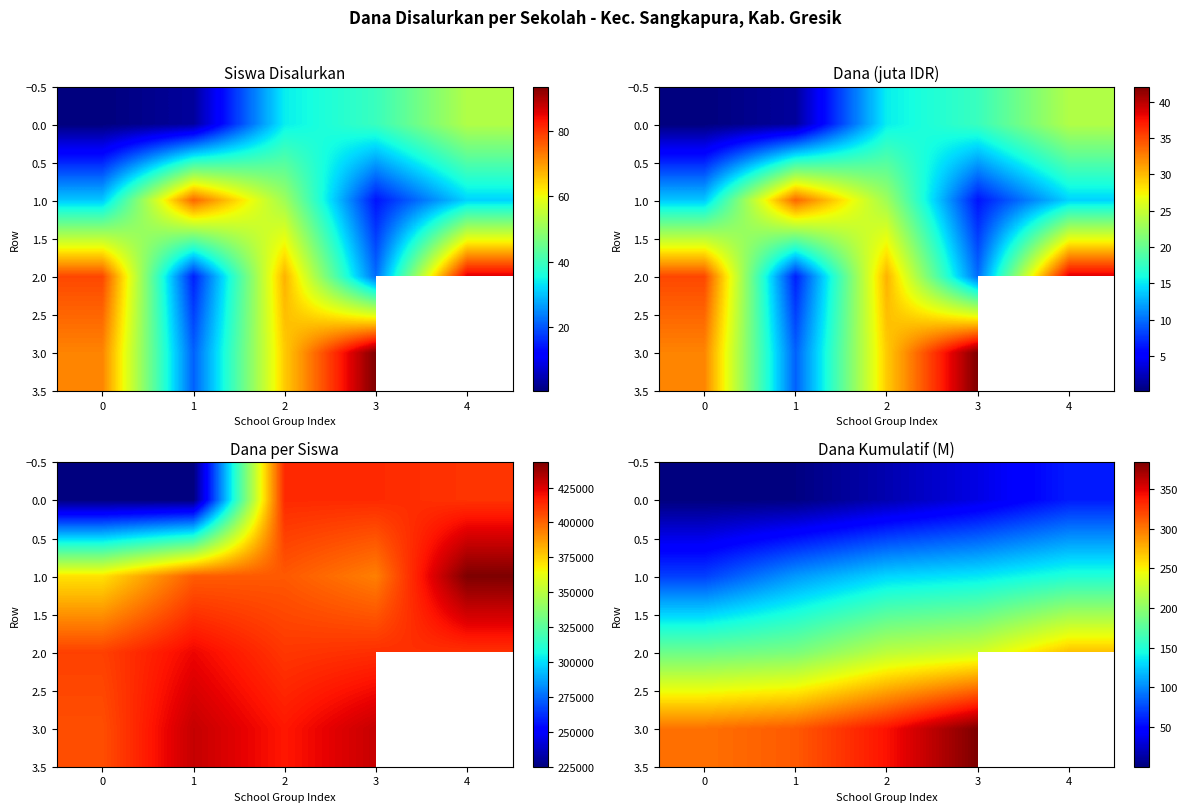

Read the 0.0 value at 4.

58.5